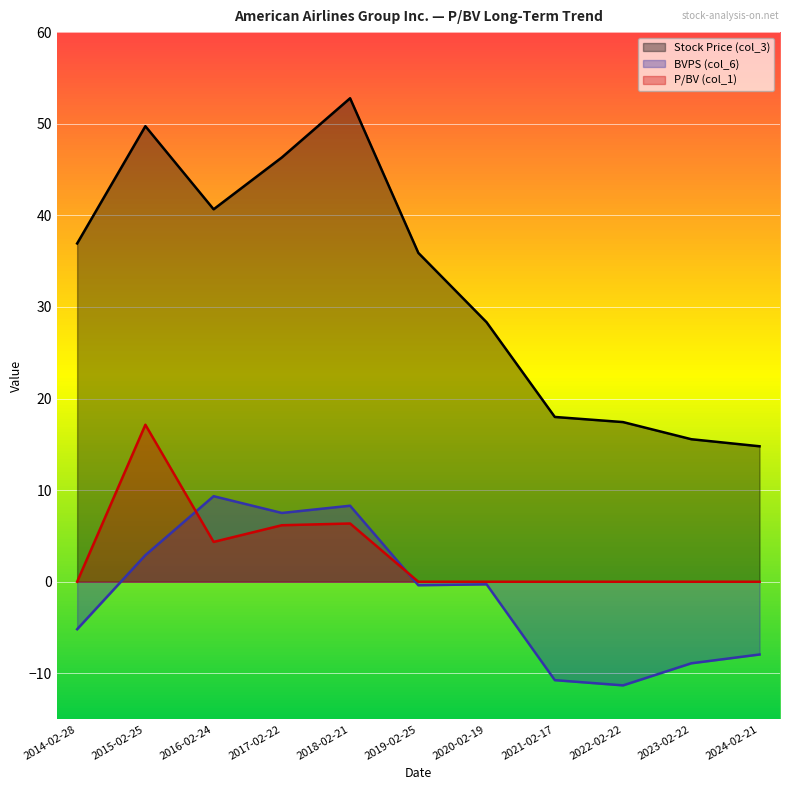

Reading left to right, list all the values displayed in this chart.

Stock Price (col_3): 36.9	49.7	40.7	46.3	52.8	35.9	28.3	18.0	17.4	15.6	14.8
BVPS (col_6): -5.2	2.9	9.3	7.5	8.3	-0.4	-0.3	-10.7	-11.3	-8.9	-7.9
P/BV (col_1): 0.0	17.1	4.3	6.2	6.4	0.0	0.0	0.0	0.0	0.0	0.0